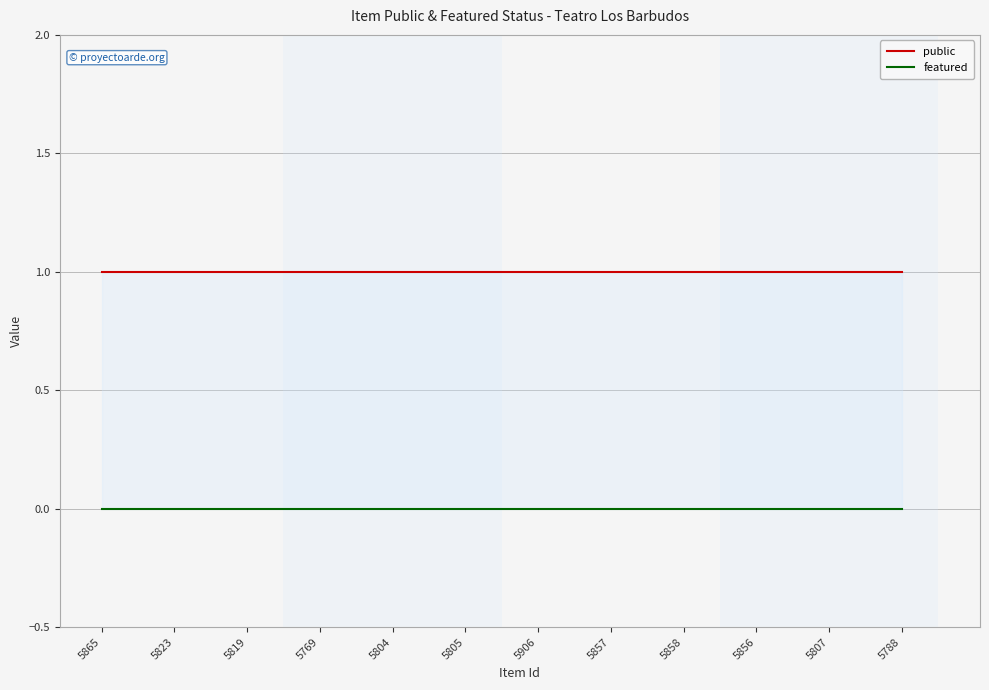

What is the label of the 11th point from the right?

5823